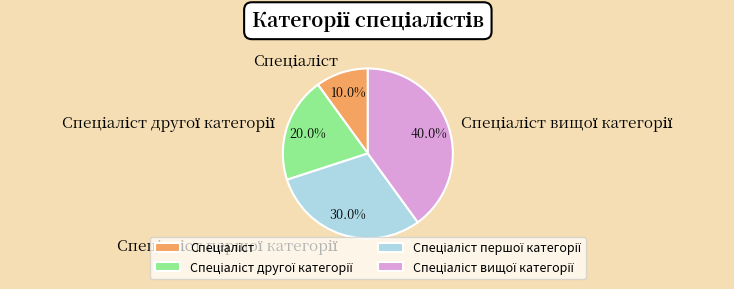

Is there a majority slice in this chart?

No